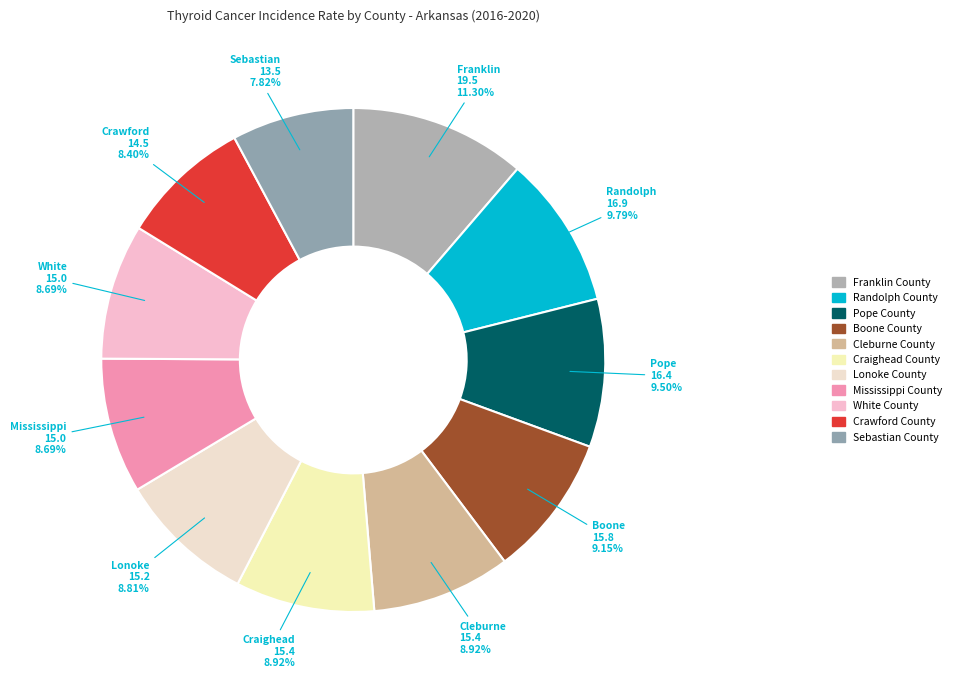

To the nearest percent, what is the average slice percentage?

9%